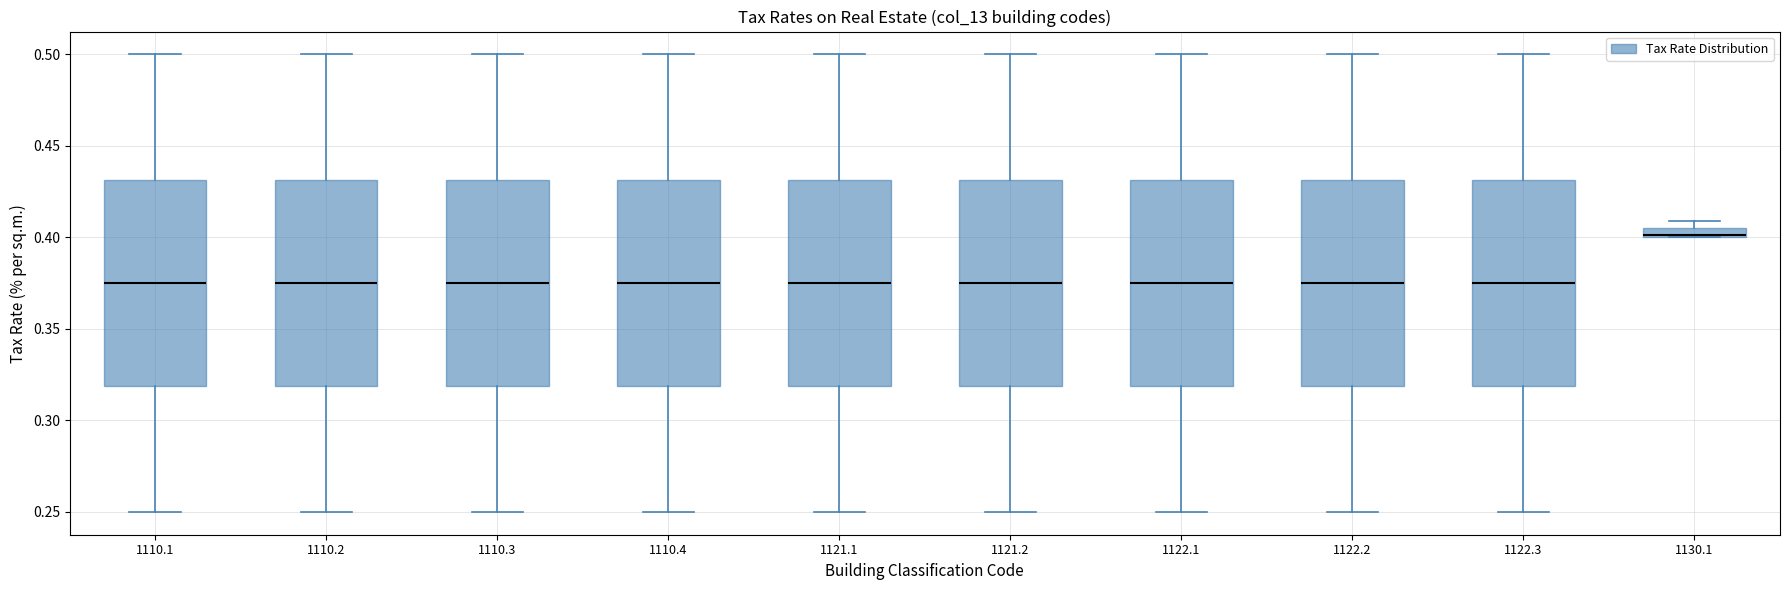

Where does the lower whisker of the box at x = 1121.1 end on the y-axis? The values are not printed on the chart, so give them approximately, as read against the axis.

0.250